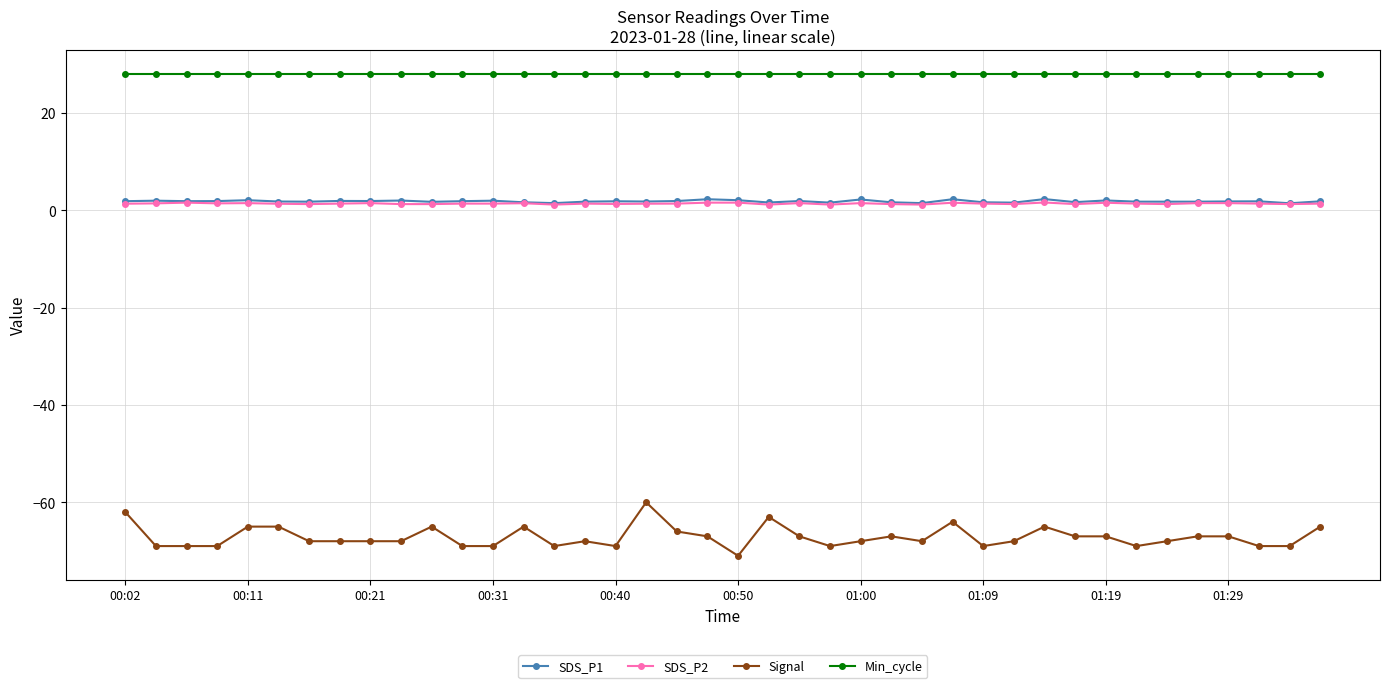

Which series has the largest total across all categories?

Min_cycle